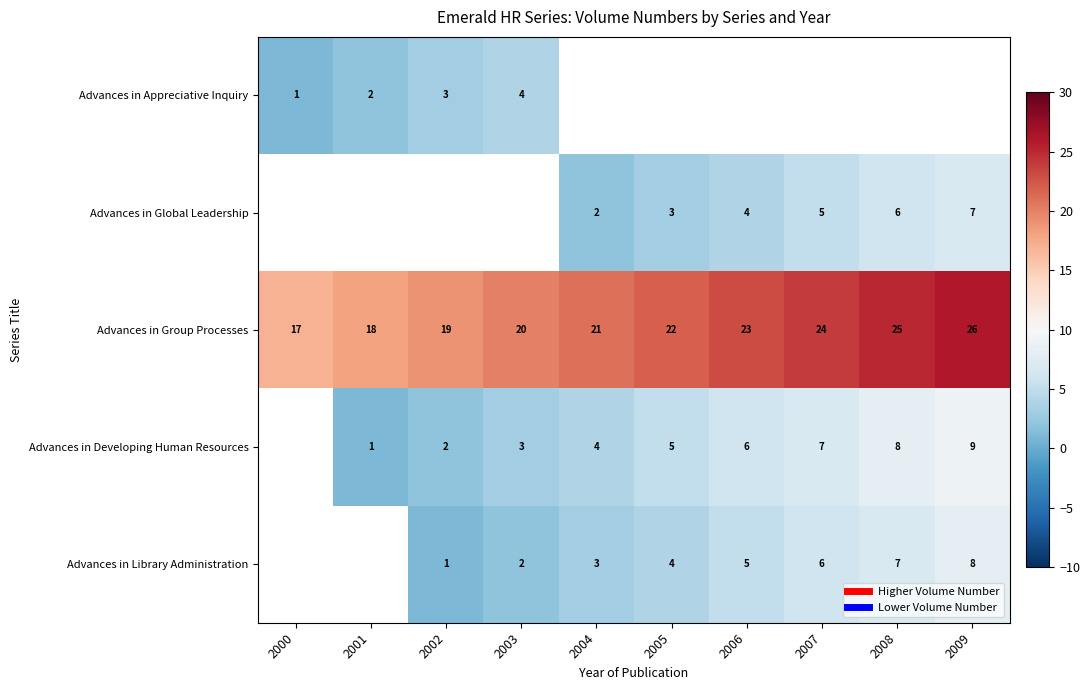

Between 2001 and 2009, which series saw the biggest shift?

Advances in Group Processes